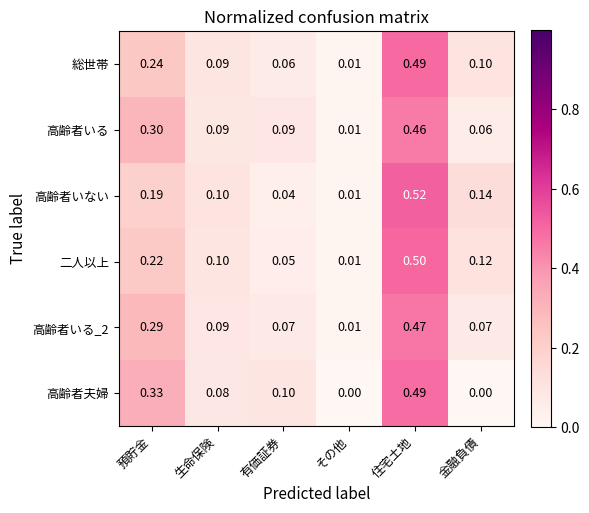

Count the number of categories in the chart.

6